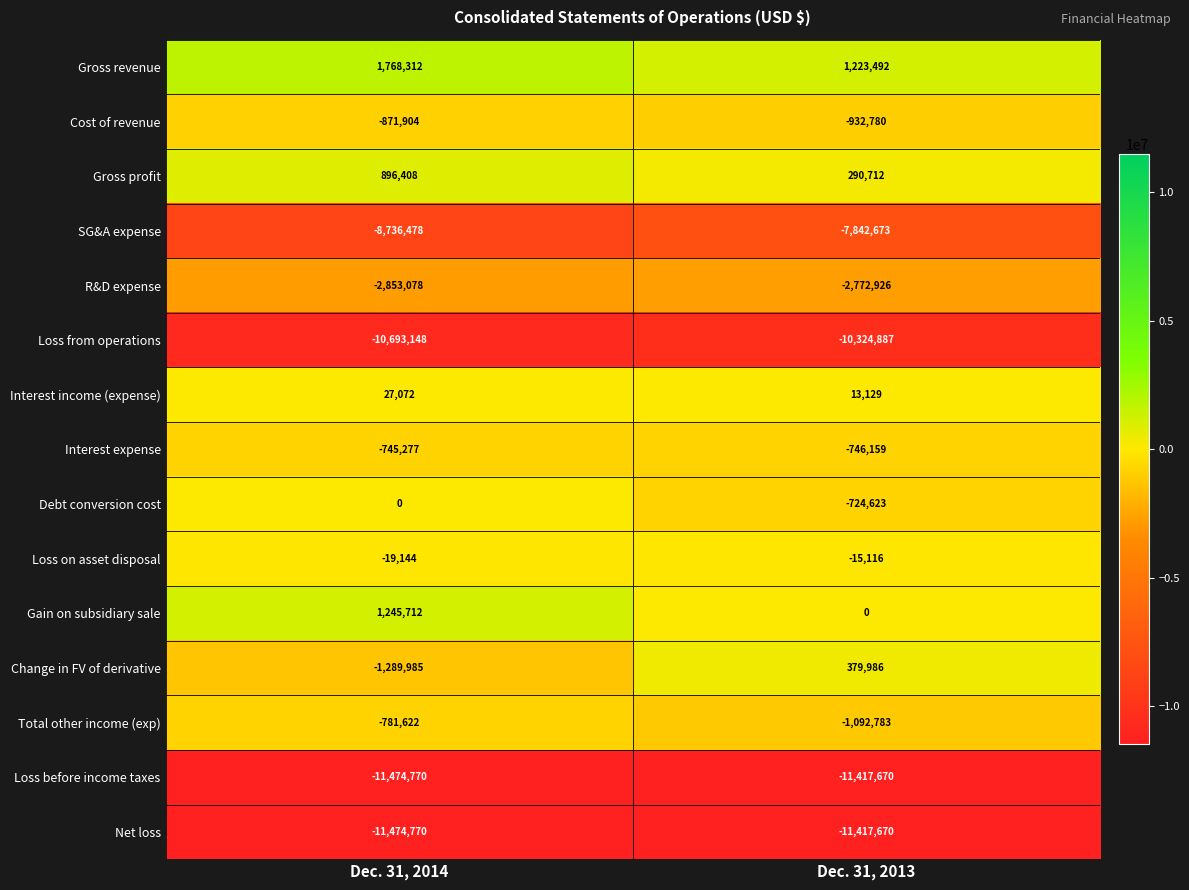

Between Dec. 31, 2014 and Dec. 31, 2013, which series saw the biggest shift?

Change in FV of derivative